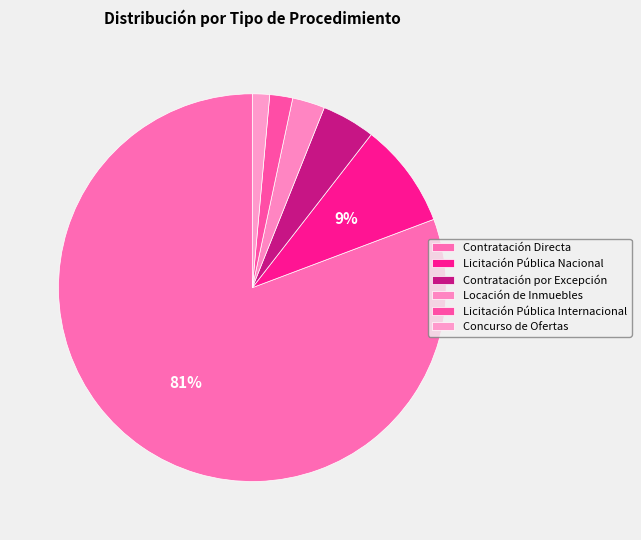

Rank the categories by value from lowest to highest.

Concurso de Ofertas, Licitación Pública Internacional, Locación de Inmuebles, Contratación por Excepción, Licitación Pública Nacional, Contratación Directa